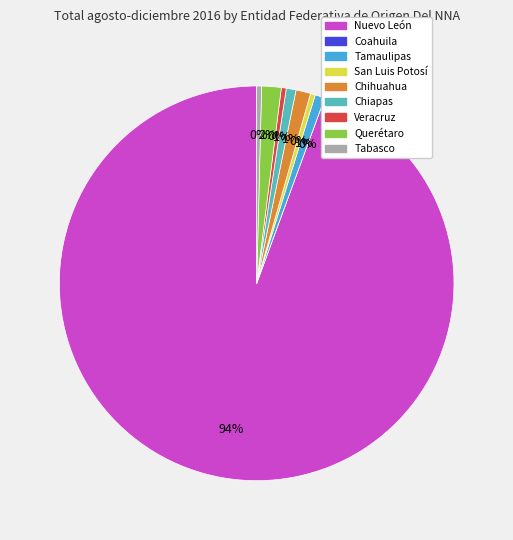

Count the number of slices in the pie.

9